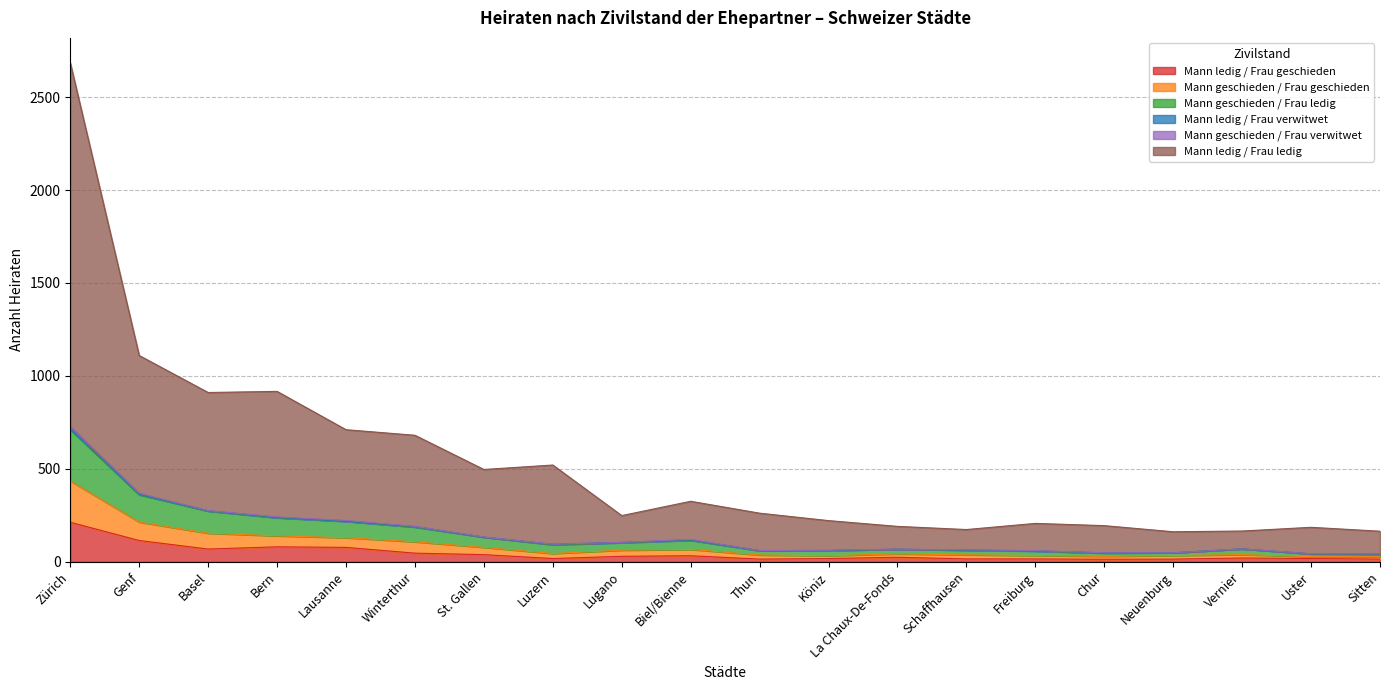

Does the chart display data point markers on the line(s)?

No